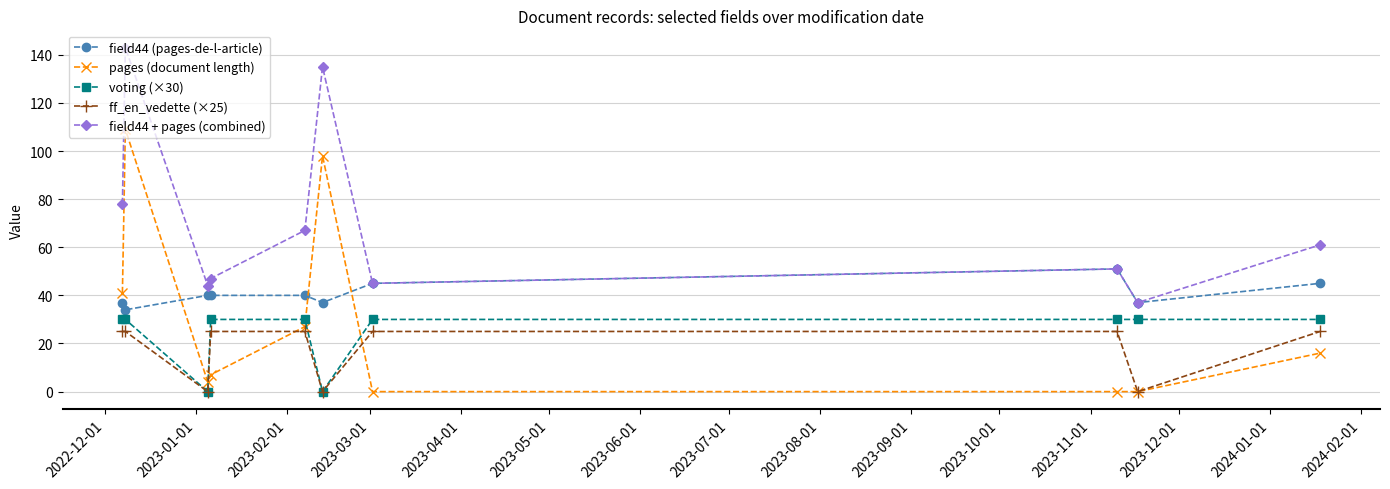

How many values in the pages (document length) series are below 16?

5